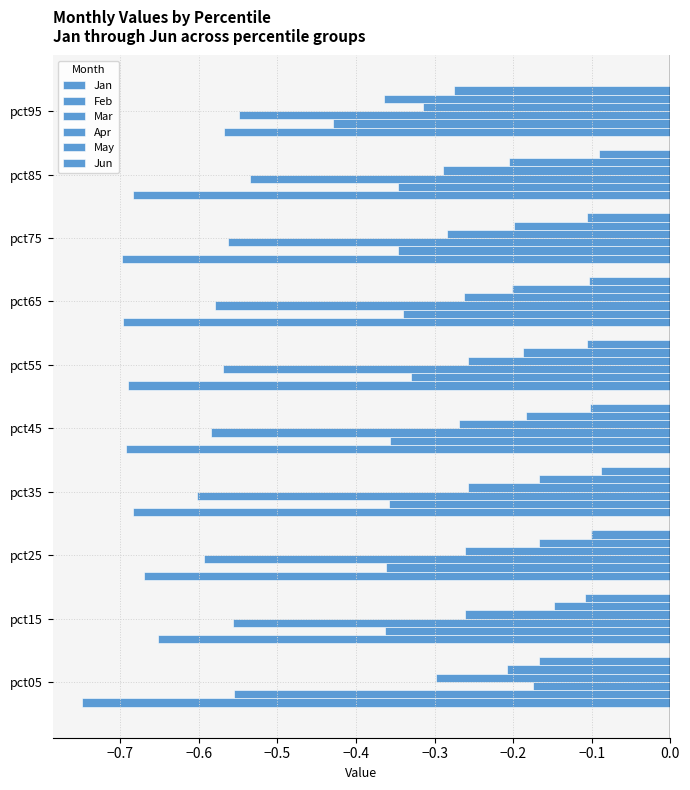

Count the number of categories in the chart.

10